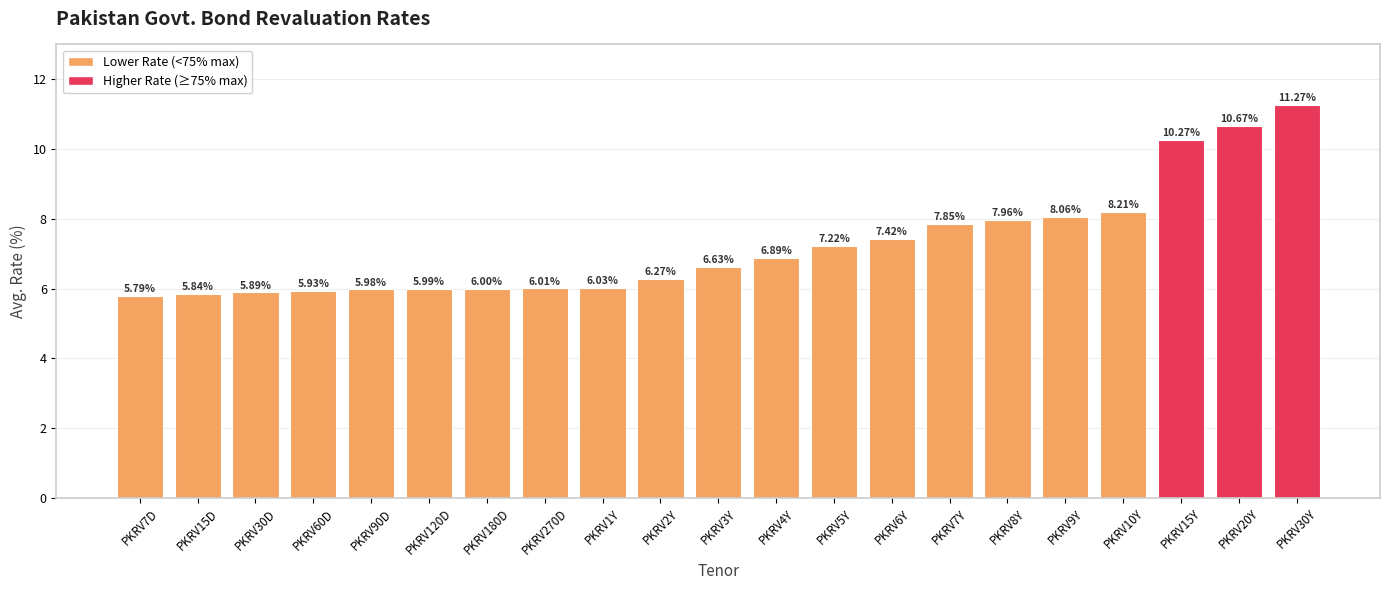

Are the bars grouped side by side (vs. stacked)?

No